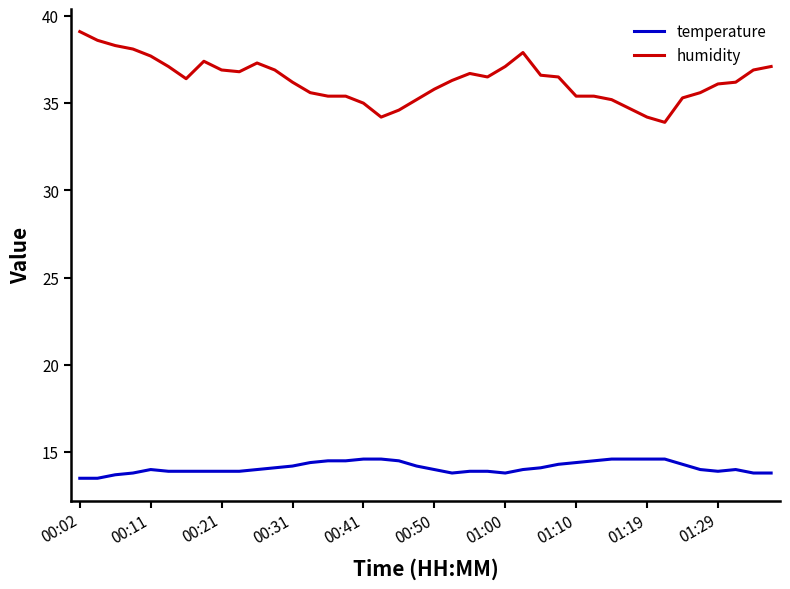

True or false: humidity has more than 0 interior local peaks.

True